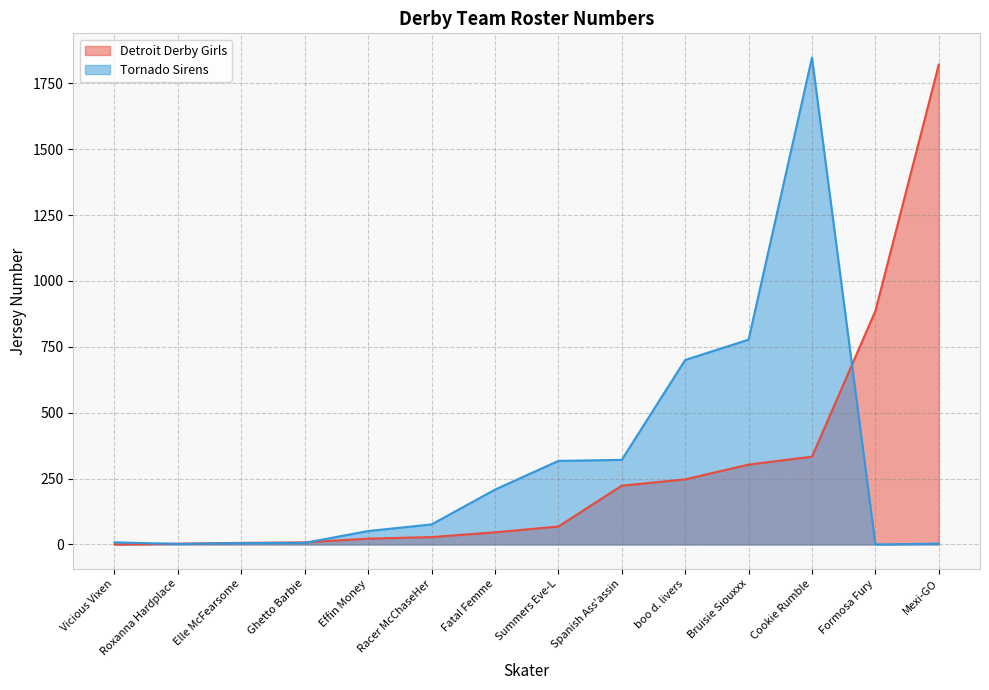

Which series has the largest range (max minus min)?

Tornado Sirens